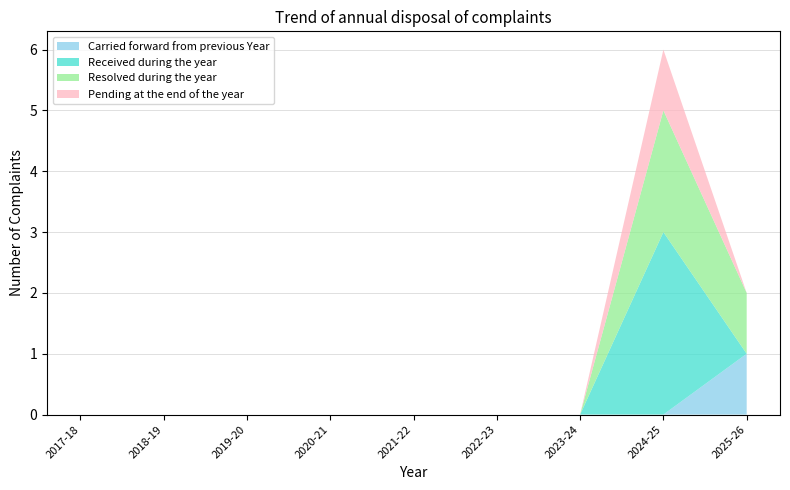

Reading right to left, extract all data points from this chart.

Carried forward from previous Year: 2025-26=1	2024-25=0	2023-24=0	2022-23=0	2021-22=0	2020-21=0	2019-20=0	2018-19=0	2017-18=0
Received during the year: 2025-26=0	2024-25=3	2023-24=0	2022-23=0	2021-22=0	2020-21=0	2019-20=0	2018-19=0	2017-18=0
Resolved during the year: 2025-26=1	2024-25=2	2023-24=0	2022-23=0	2021-22=0	2020-21=0	2019-20=0	2018-19=0	2017-18=0
Pending at the end of the year: 2025-26=0	2024-25=1	2023-24=0	2022-23=0	2021-22=0	2020-21=0	2019-20=0	2018-19=0	2017-18=0